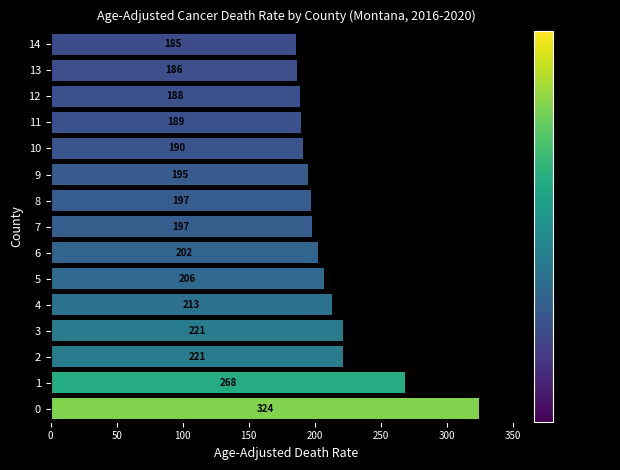

True or false: the data shows 174.7 at 1.

False